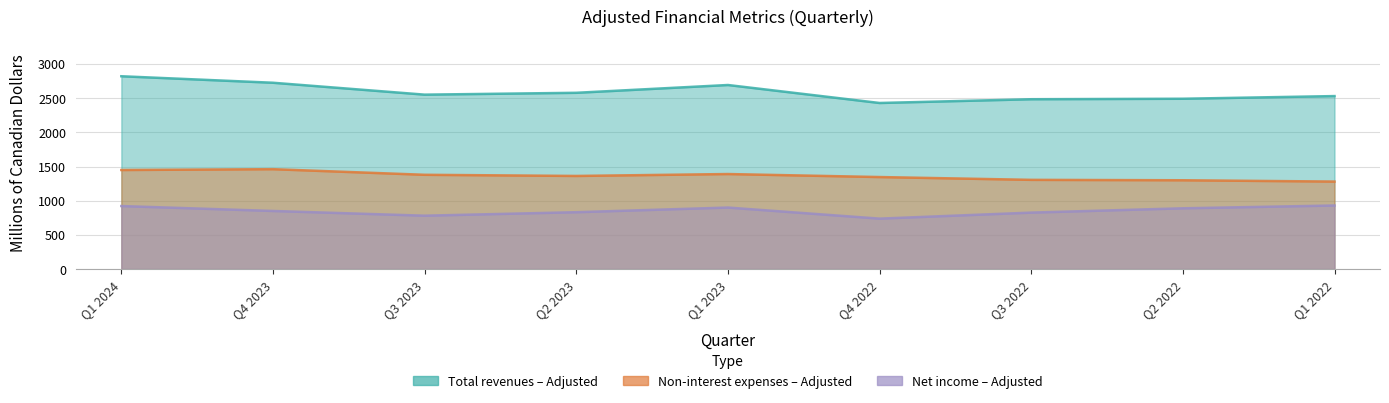

What position from the left is Q2 2023?

4